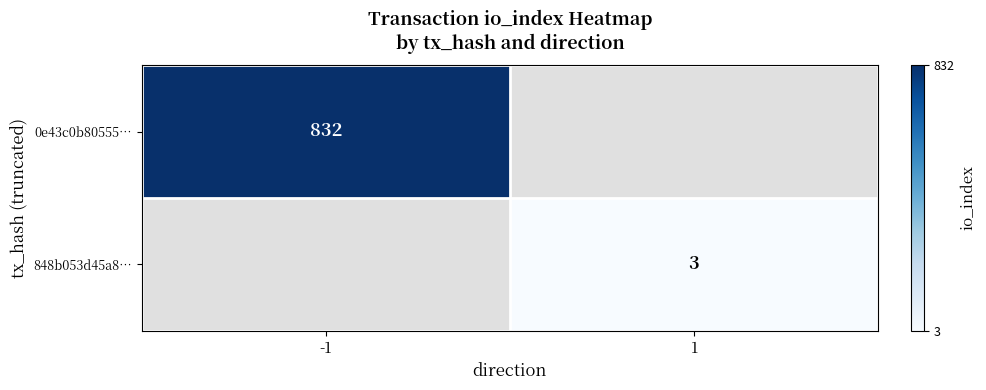

Which label corresponds to the largest value in the chart?

-1